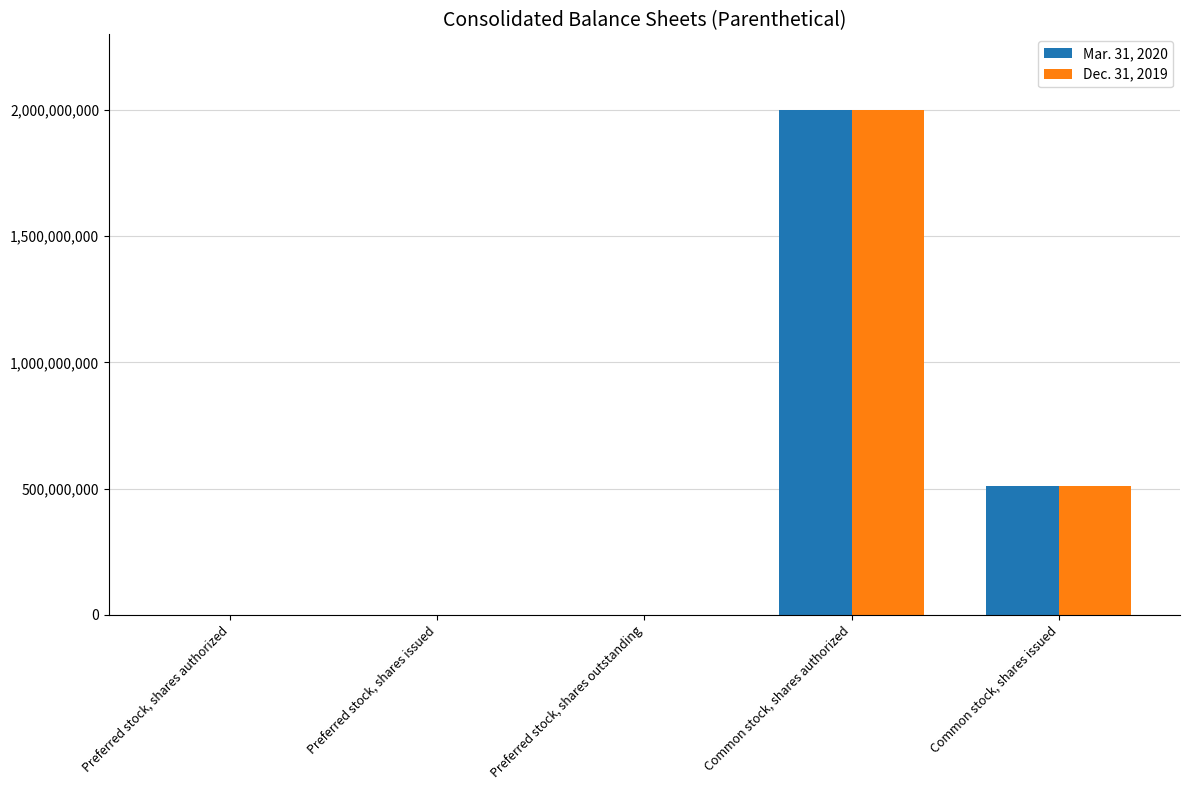

What is the total value across all series at Common stock, shares authorized?

4000000000